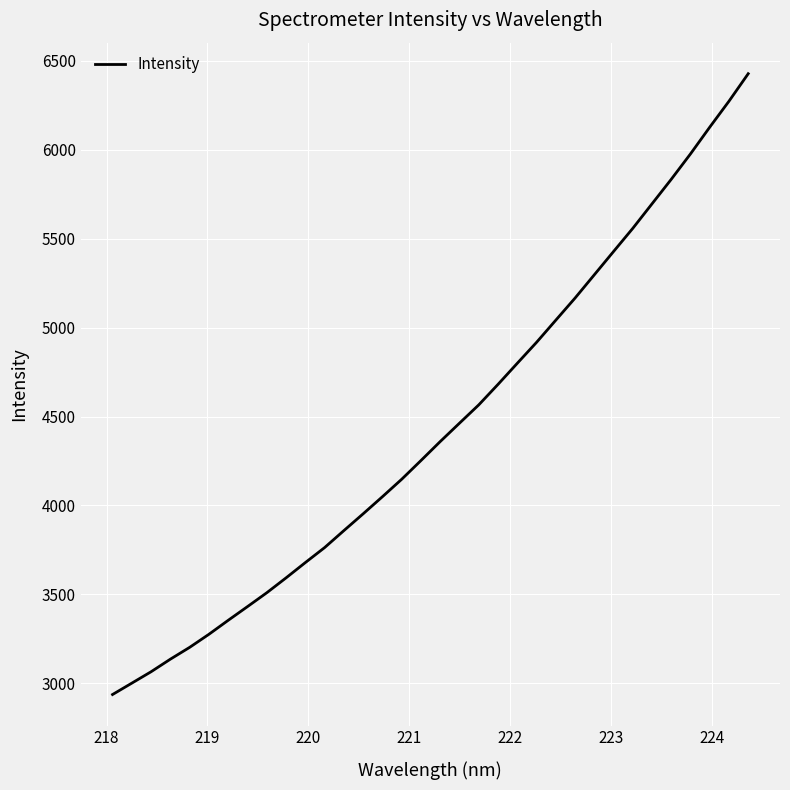

What is the smallest value displayed?

2936.3